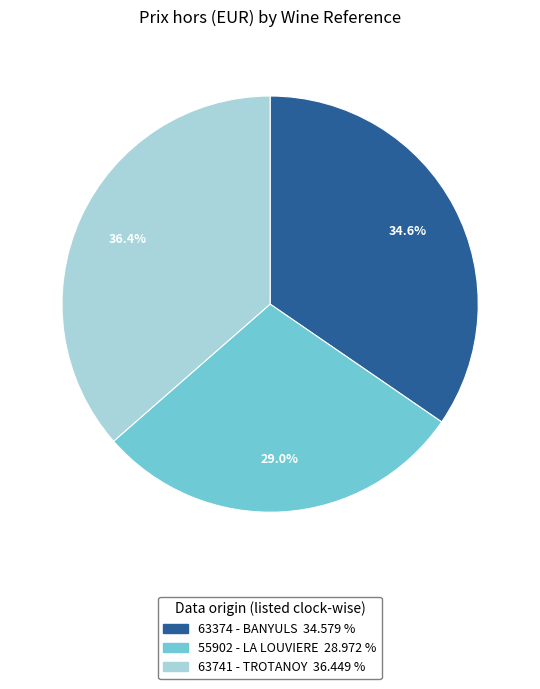

To the nearest percent, what is the difference between the largest and smallest slice percentages?

7%